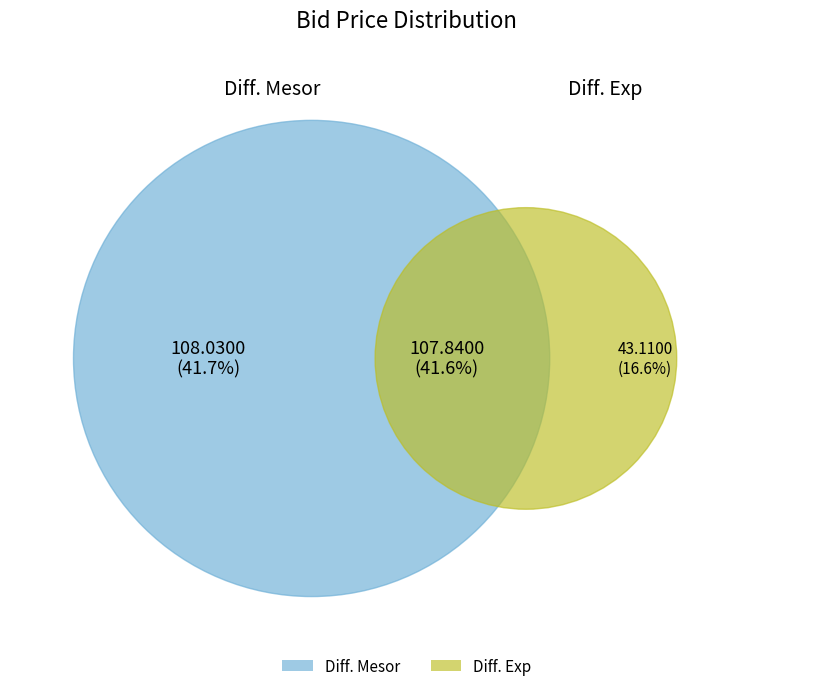

Is 21:55:33.060 the majority of the pie?

No